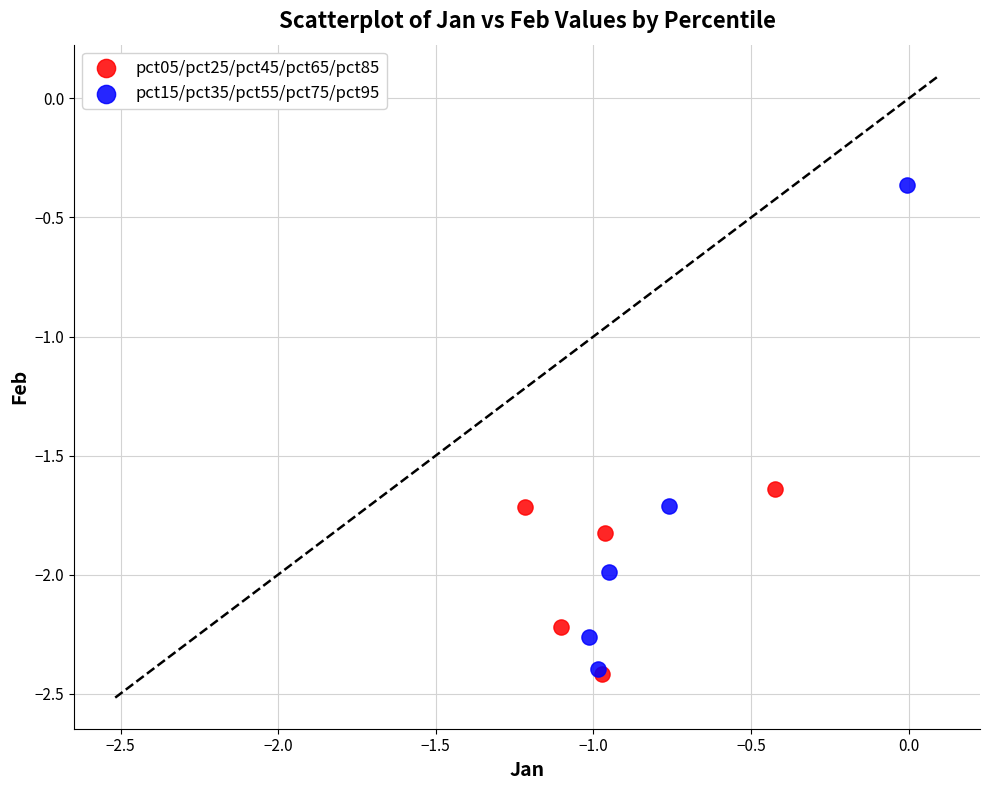

Which series reaches the maximum Y coordinate?

pct15/pct35/pct55/pct75/pct95